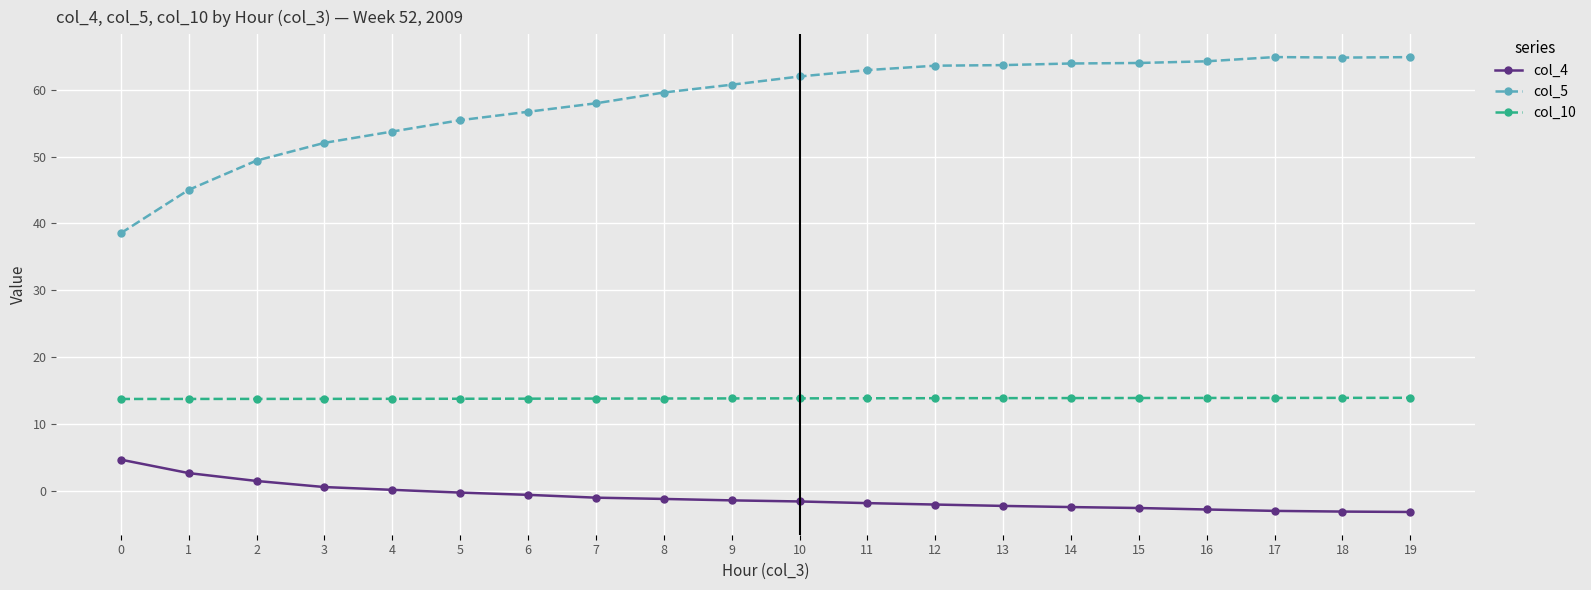

Is it true that col_10 equals 13.9 at 17?

True